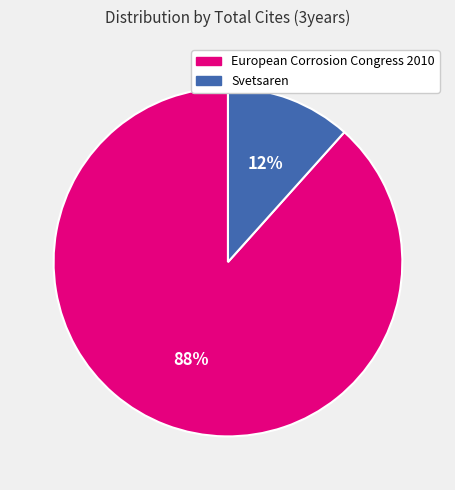

Which slice is the largest?

European Corrosion Congress 2010